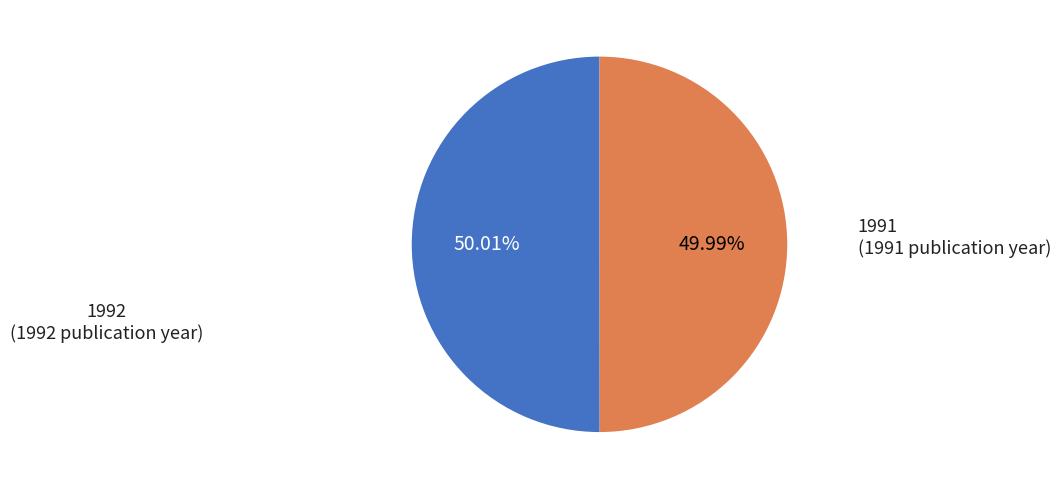

Is there any slice that represents more than half of the pie?

Yes